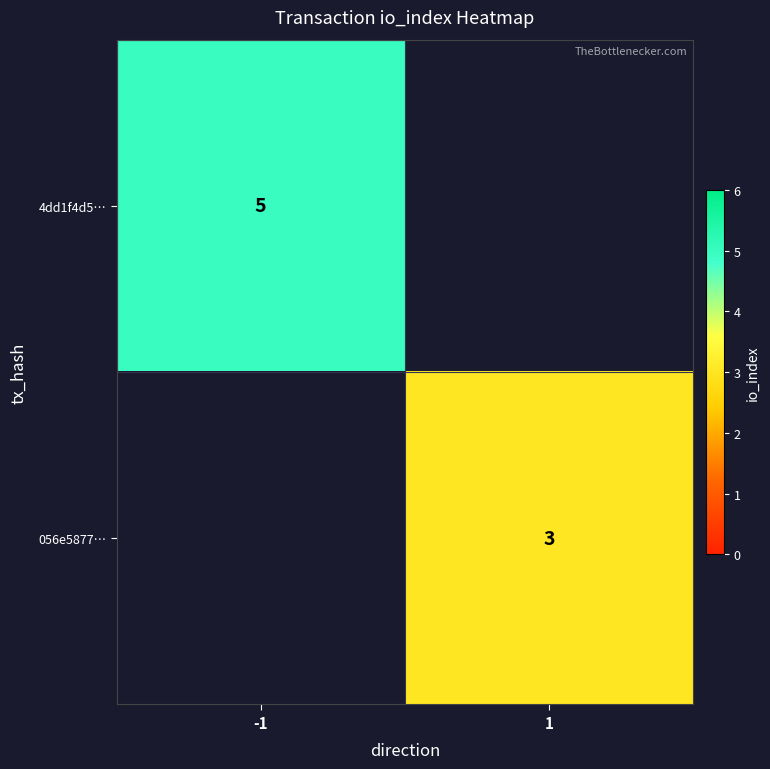

Is the value of 056e5877… at 1 greater than the value of 4dd1f4d5… at -1?

No